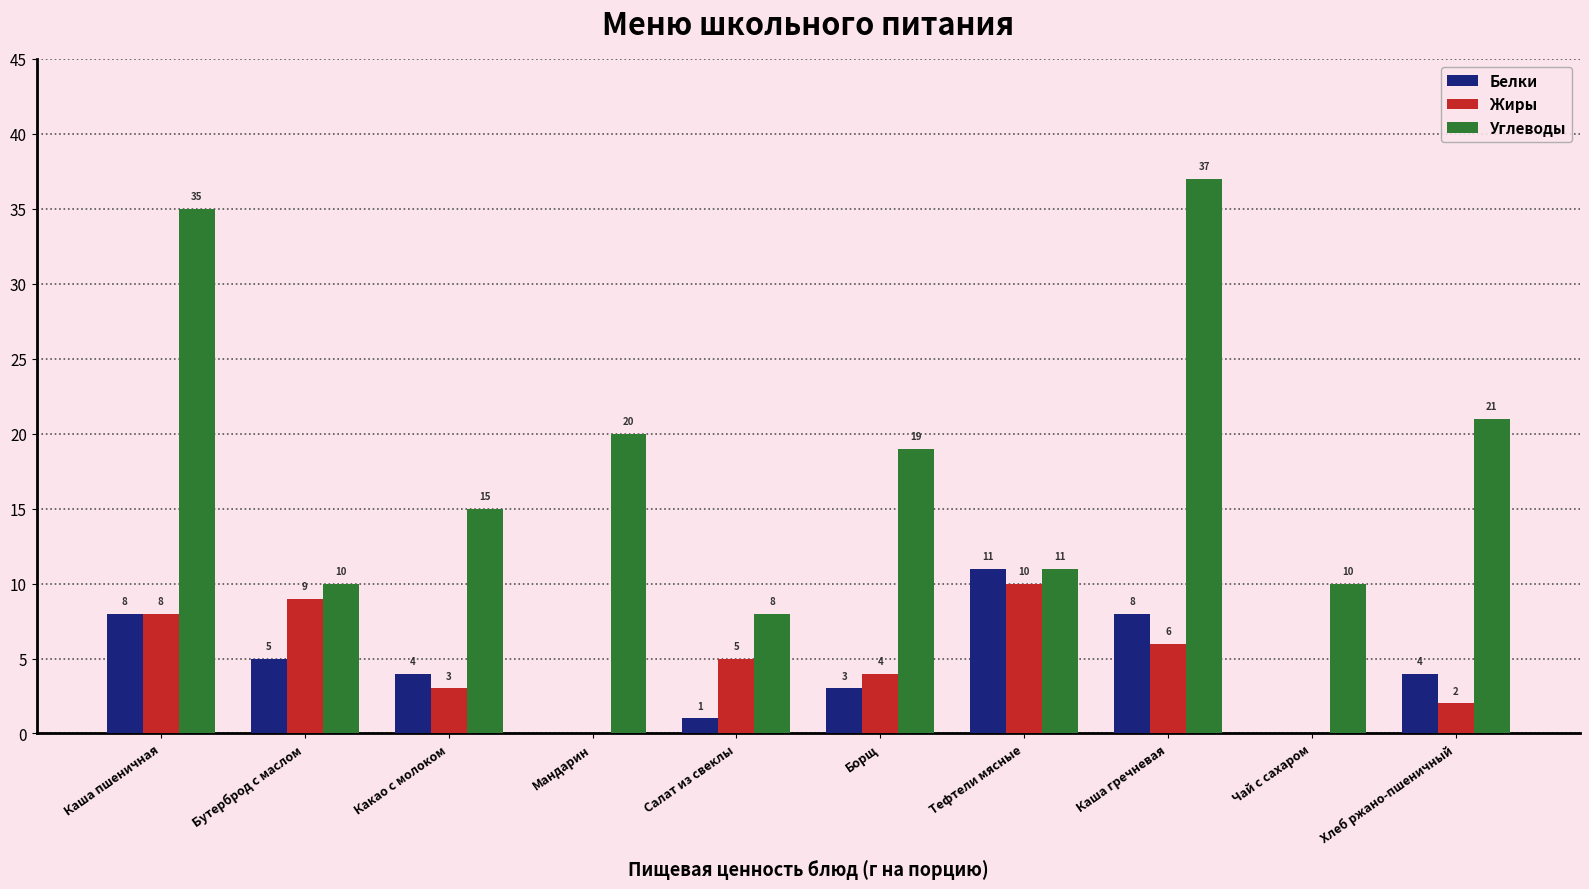

Reading left to right, extract all data points from this chart.

Белки: 8	5	4	0	1	3	11	8	0	4
Жиры: 8	9	3	0	5	4	10	6	0	2
Углеводы: 35	10	15	20	8	19	11	37	10	21